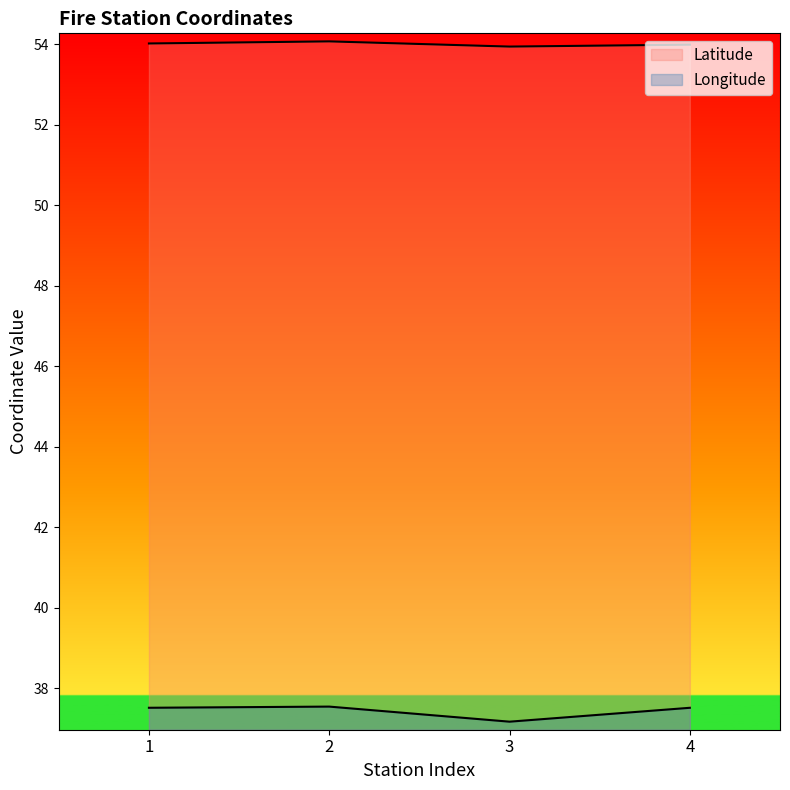

Which series has the largest total across all categories?

Latitude